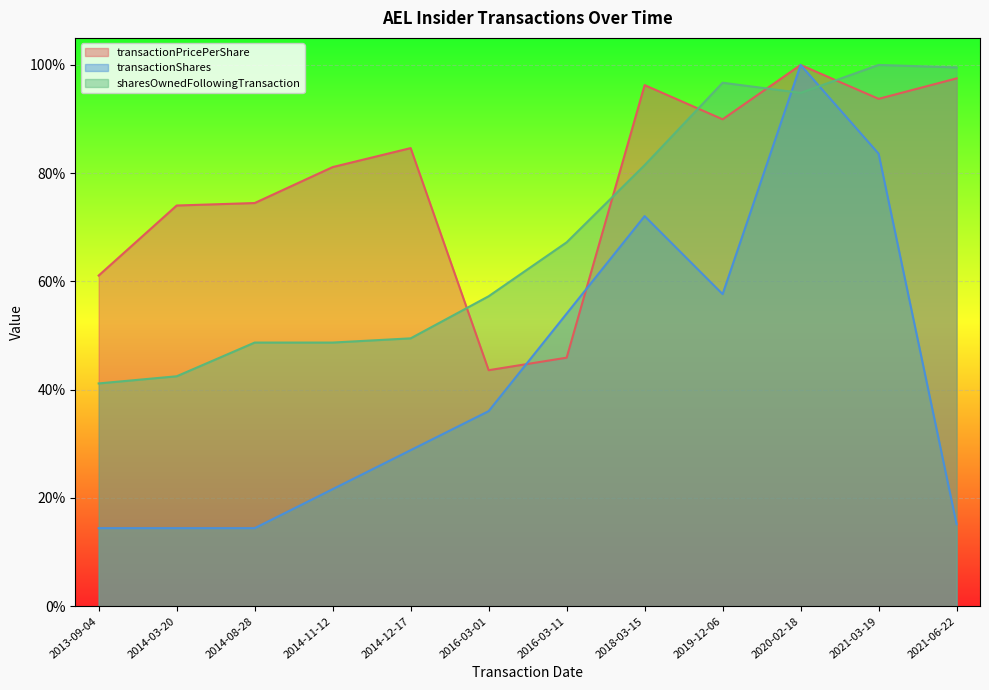

How many lines are shown in the chart?

3